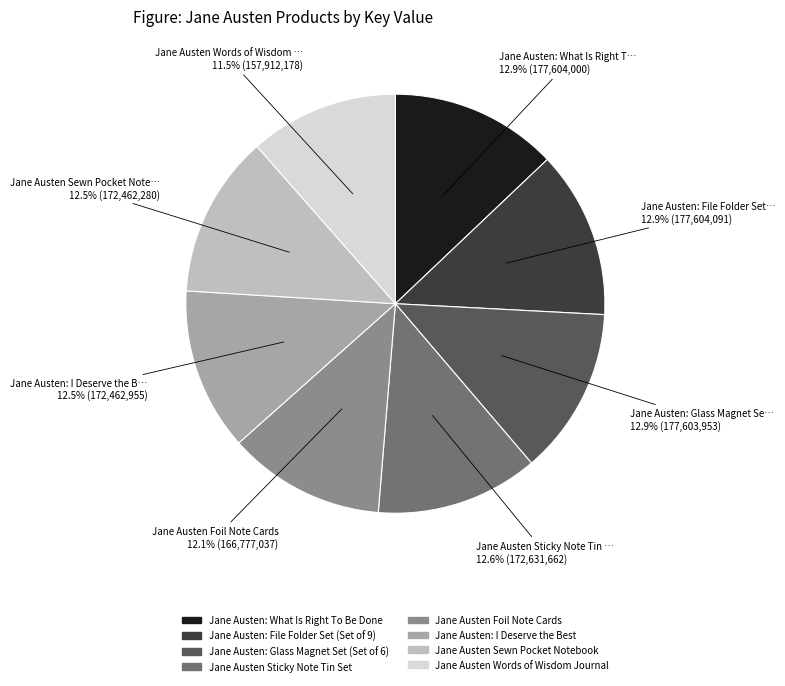

Which slice is the smallest?

Jane Austen Words of Wisdom … 11.5% (157,912,178)